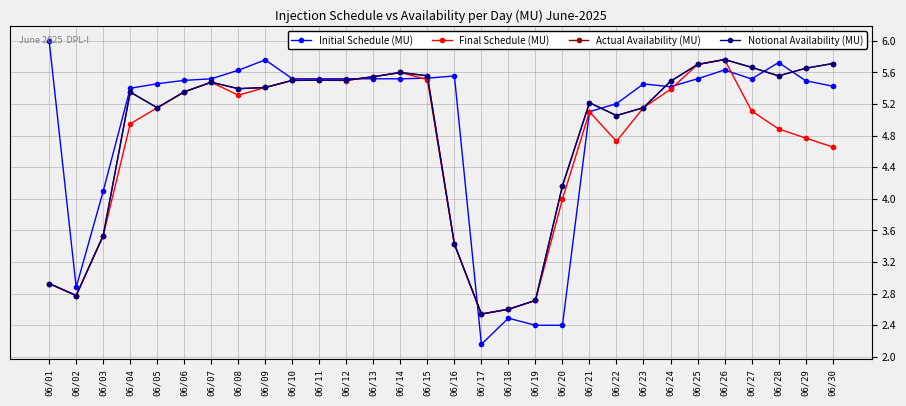

Between 06/01 and 06/18, which is larger?

06/01